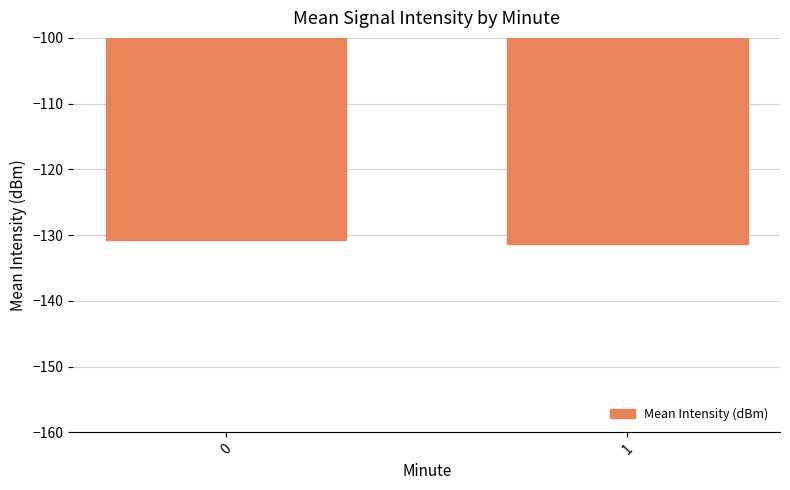

What is the average value?

-131.1